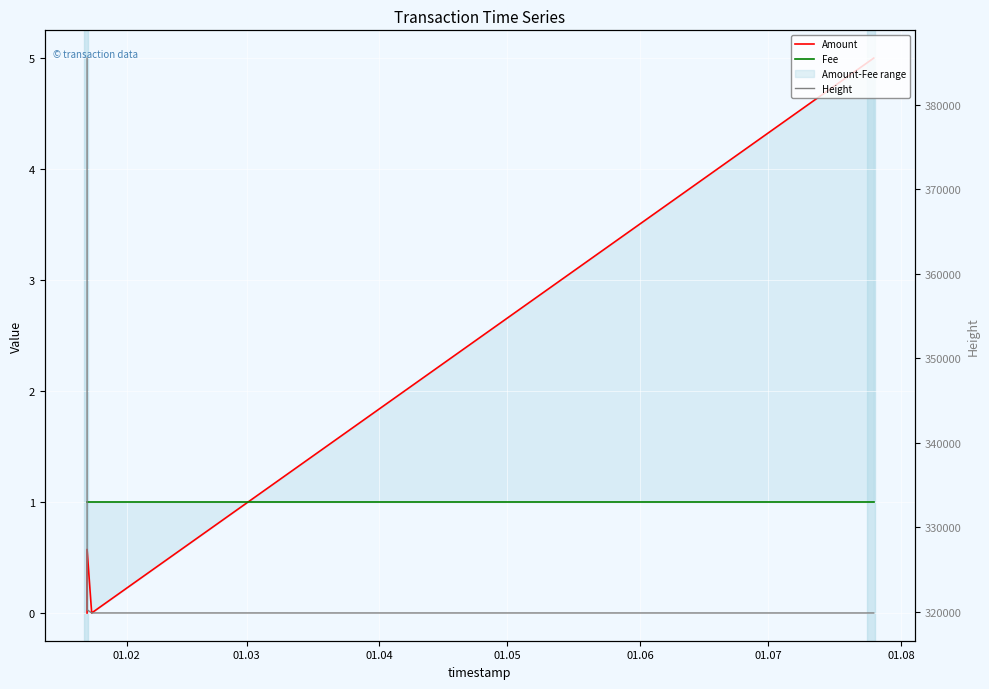

How many values in Amount are above zero?

2